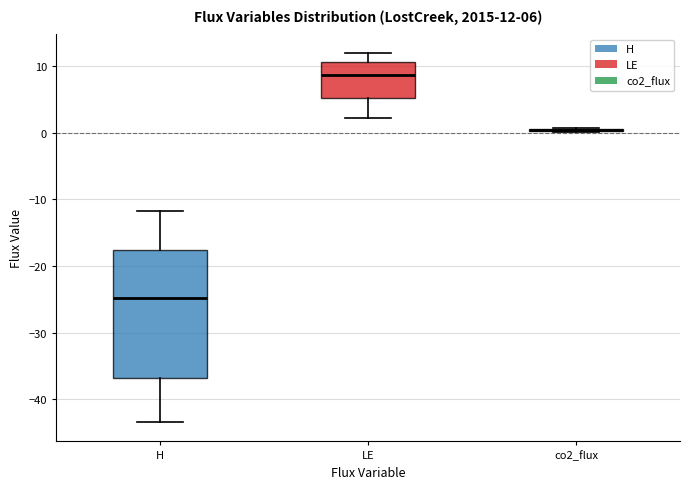

Comparing the boxes themselves (not the whiskers), which one is the tallest?

H